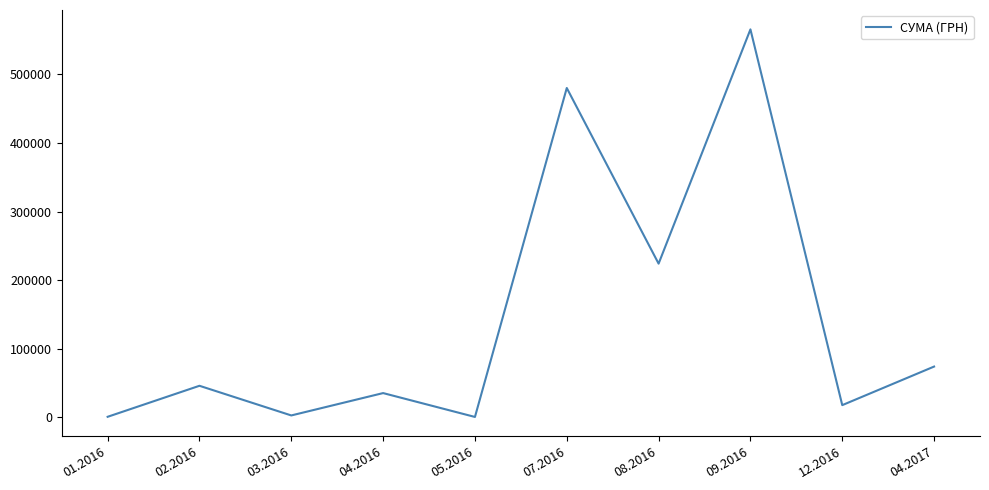

Is it true that the value at 12.2016 is 17740.0?

True